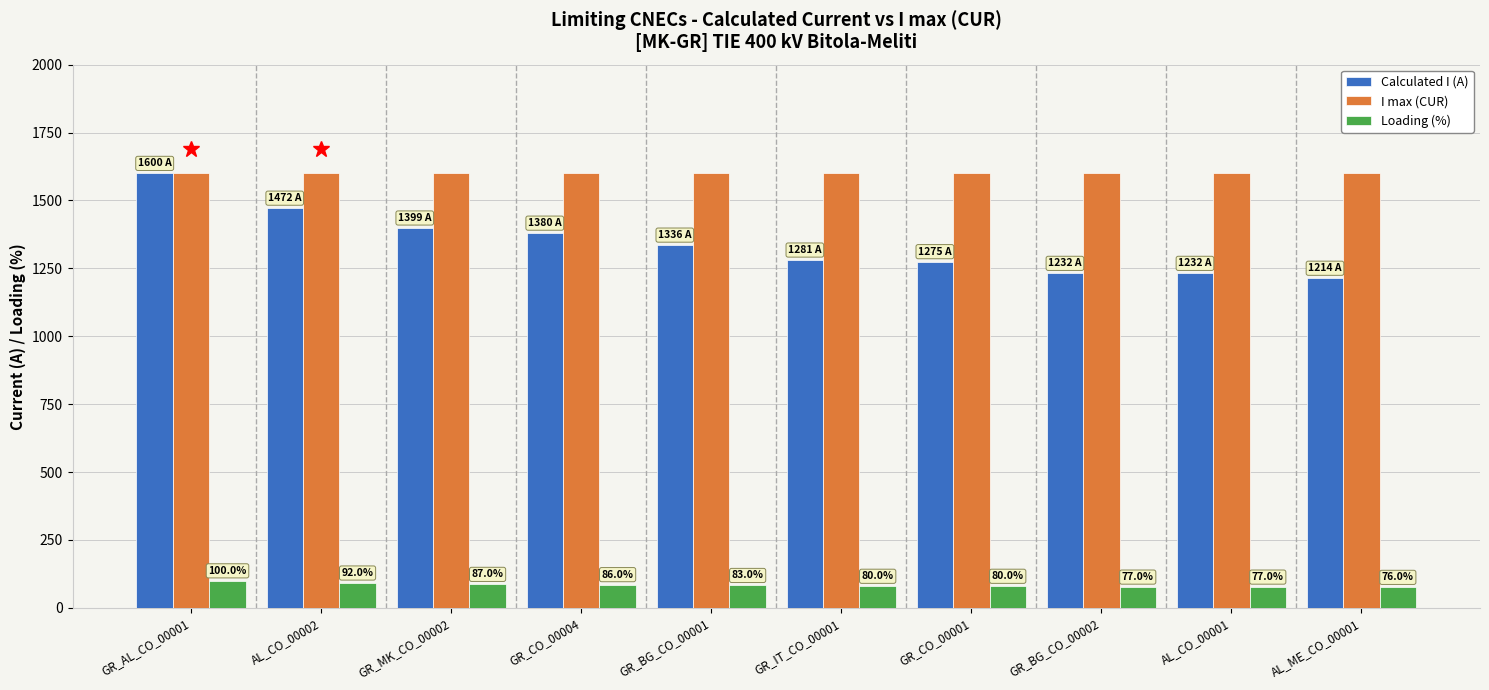

Does the chart contain stacked bars?

No